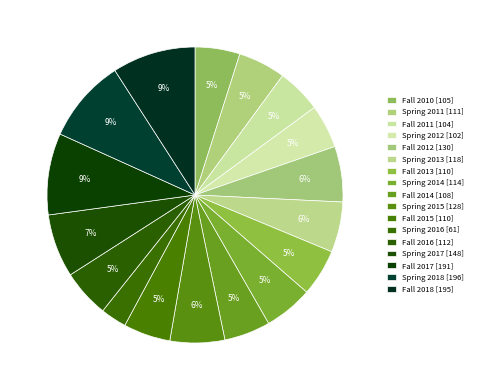

What is the change in value from Fall 2011 to Spring 2014?

+10